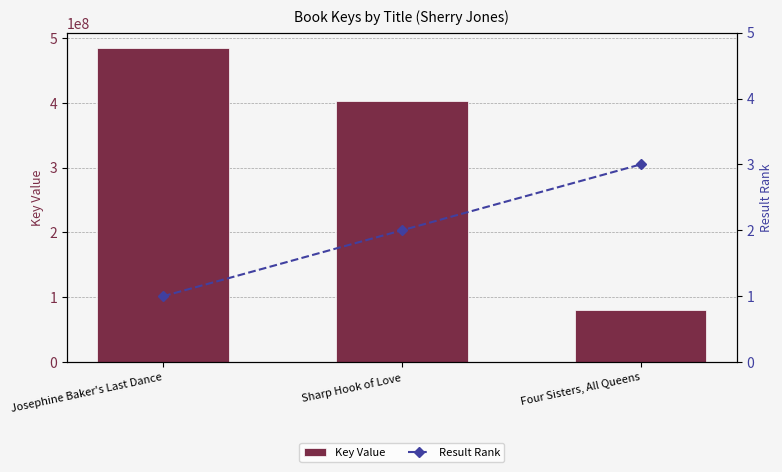

What is the label of the 2nd bar from the right?

Sharp Hook of Love